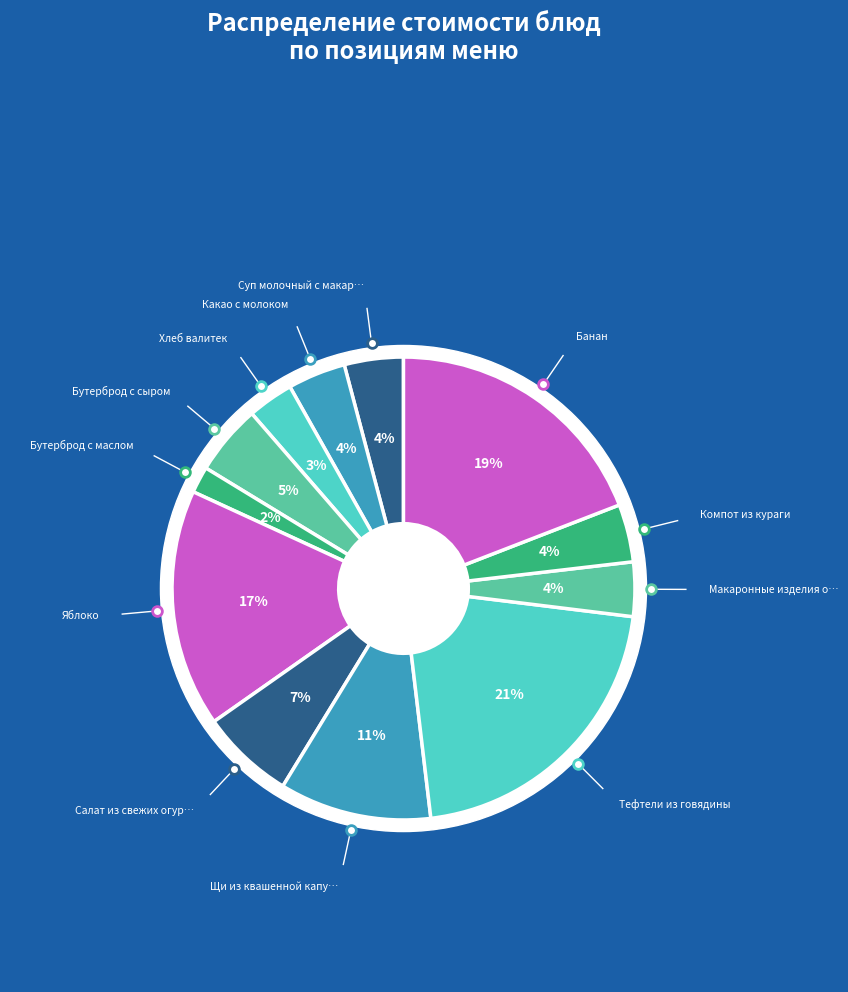

To the nearest percent, what is the difference between the largest and smallest slice percentages?

19%